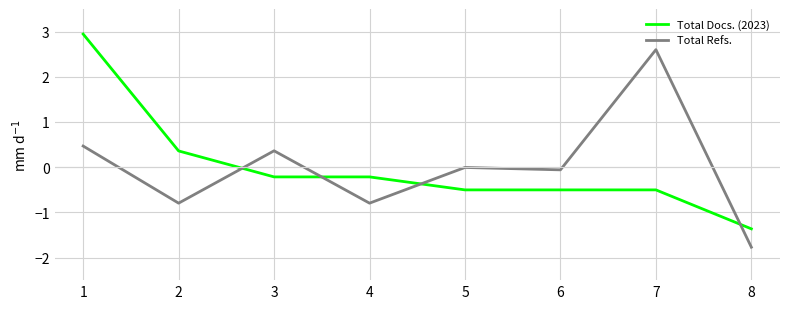

What is the highest value of the Total Docs. (2023) series?

2.9